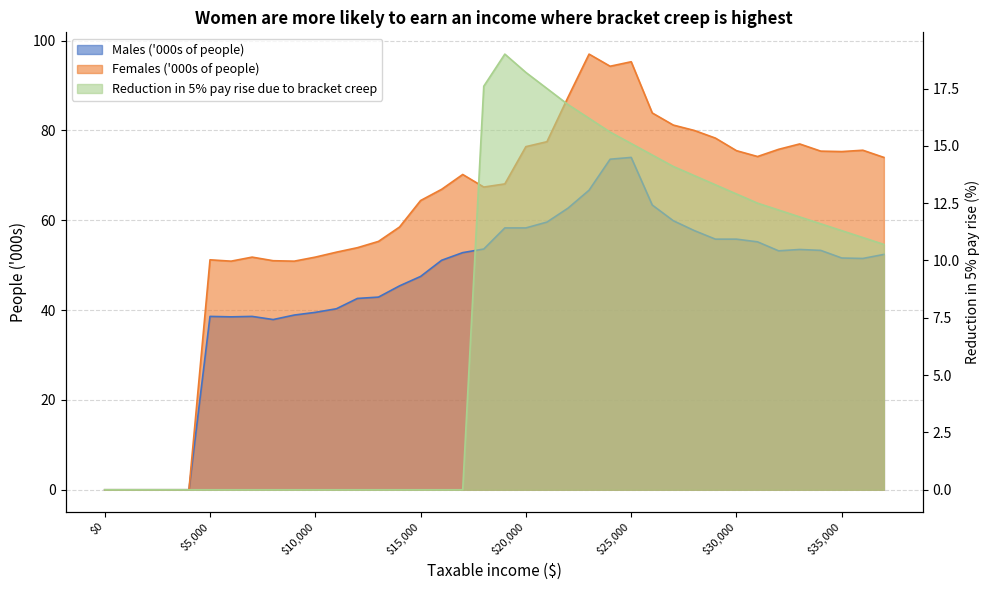

What are all the series names shown in the legend?

Males ('000s of people), Females ('000s of people), Reduction in 5% pay rise due to bracket creep